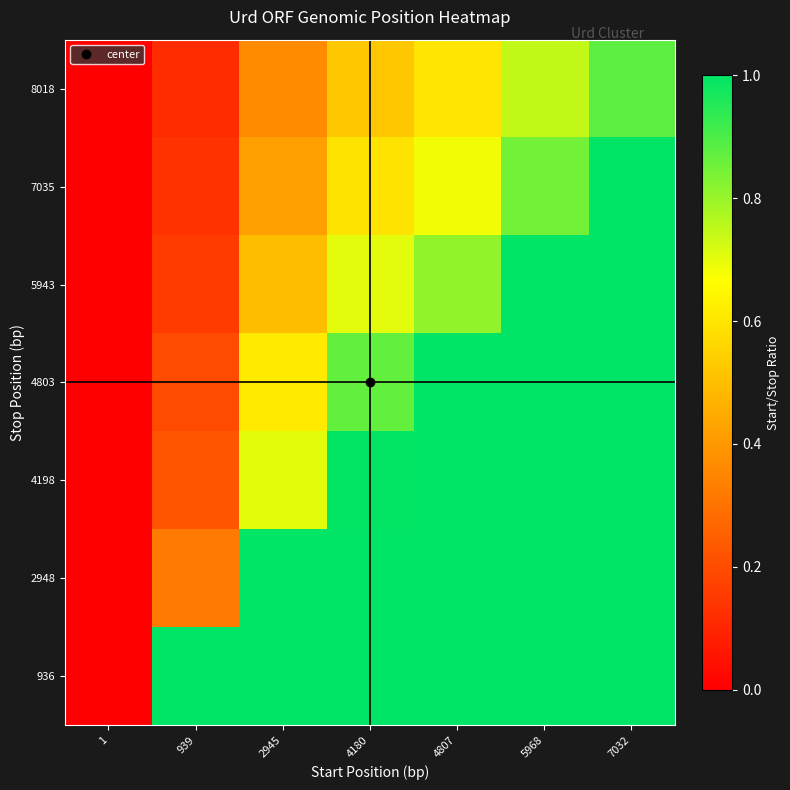

Between 2945 and 7032, which is larger?

7032